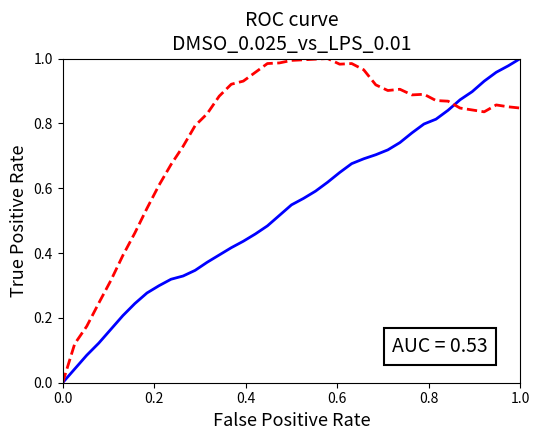

How many lines are shown in the chart?

2